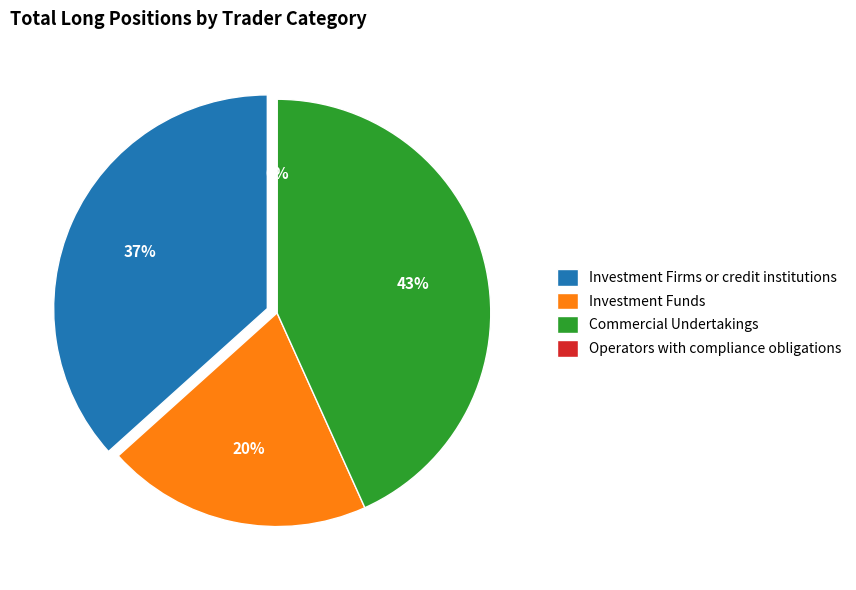

What is the smallest slice in the pie chart?

Operators with compliance obligations